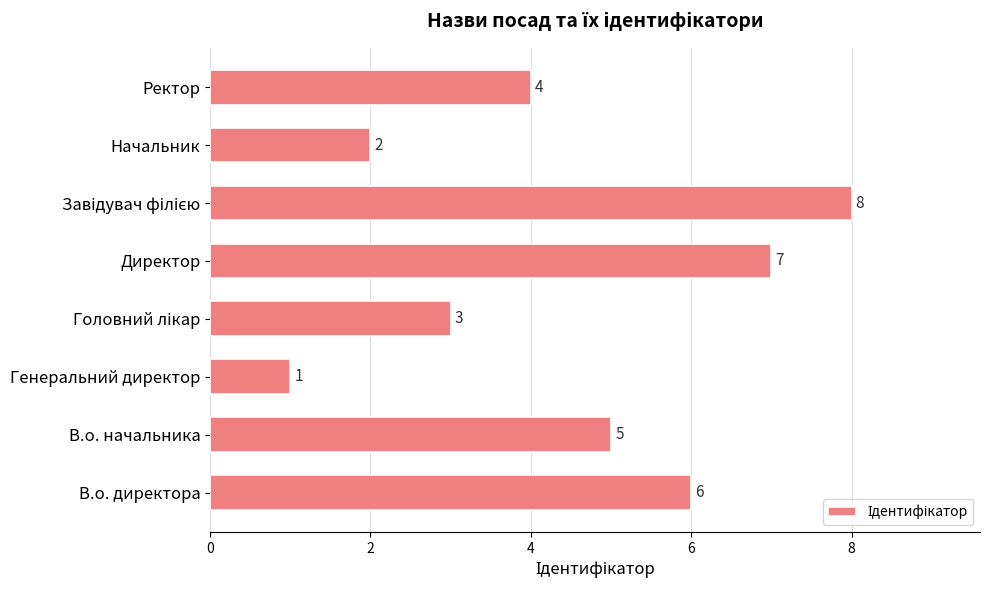

True or false: the data shows 3 at Начальник.

False